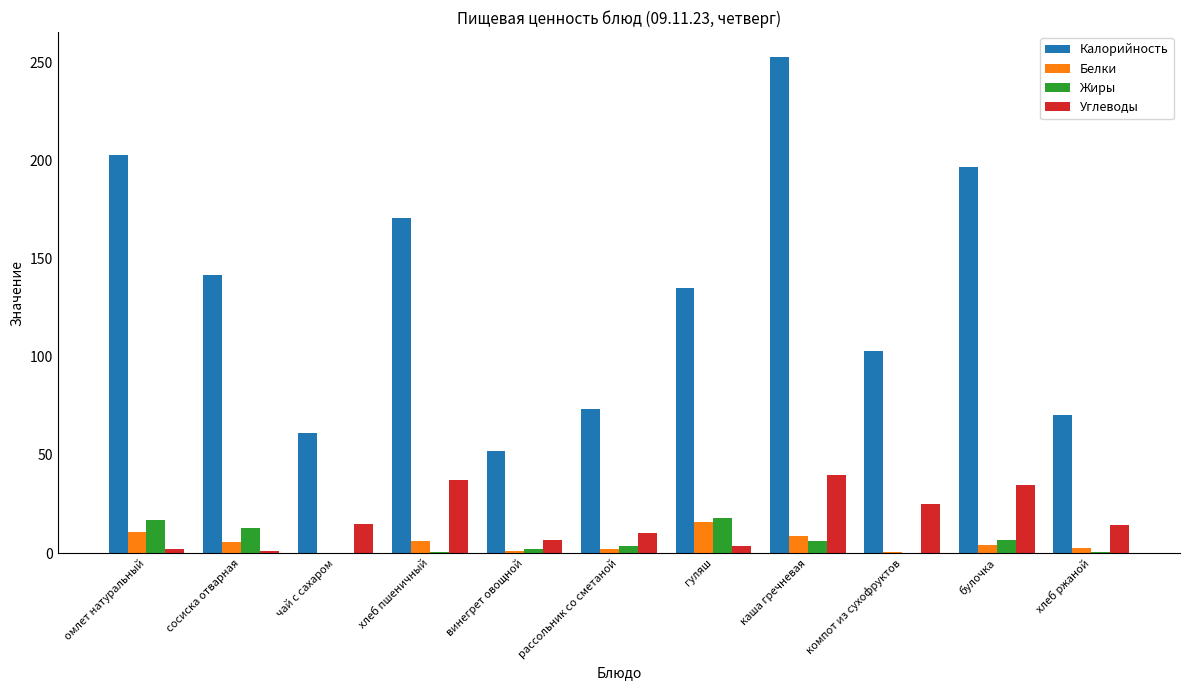

Is the value of Жиры at хлеб пшеничный greater than the value of Углеводы at хлеб пшеничный?

No